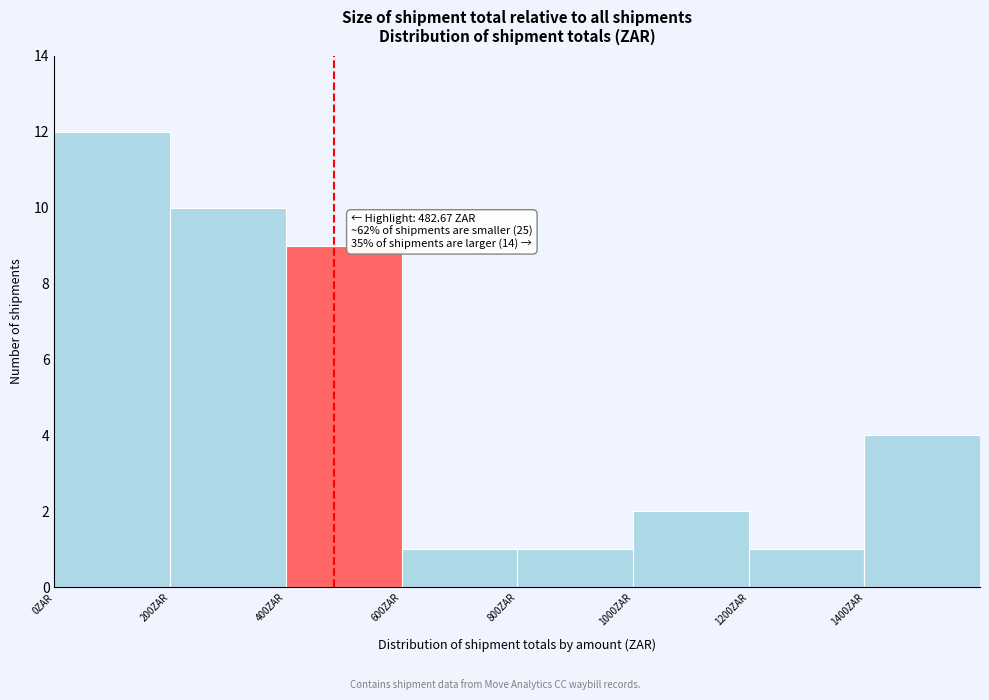

Over which range of the x-axis is the bar tallest?

0 to 200